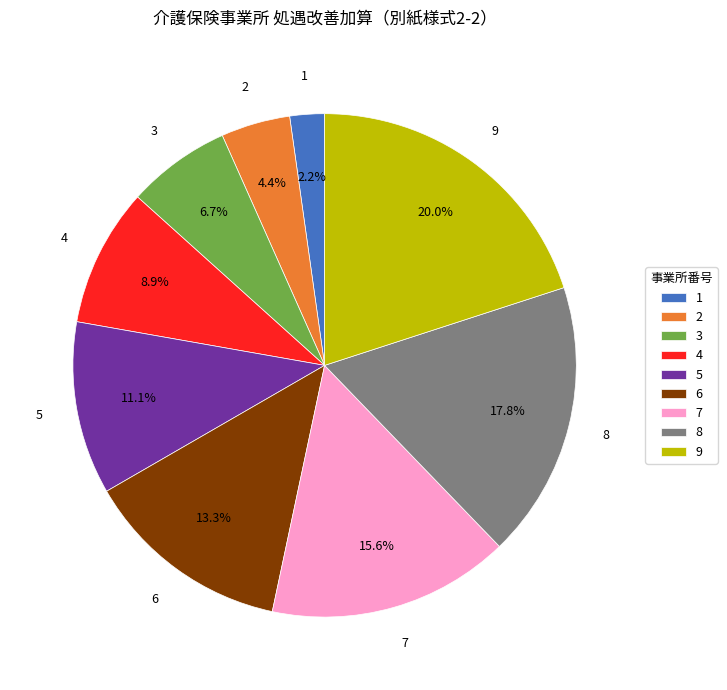

What percentage do 9 and 5 together represent?

31.1%